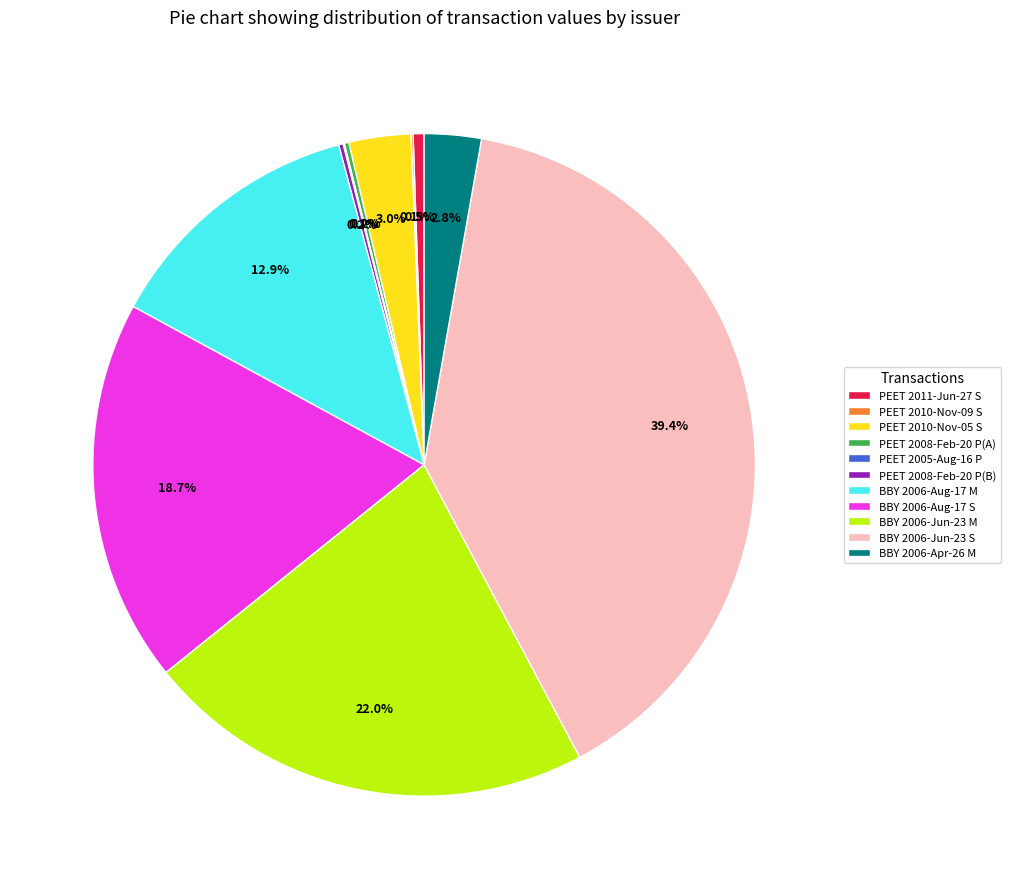

Does BBY 2006-Jun-23 S represent more than half of the total?

No